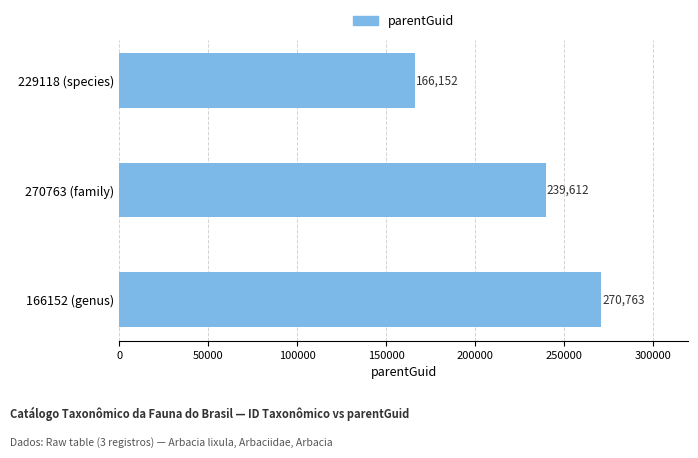

What is the change in value from 229118 (species) to 166152 (genus)?

+104611